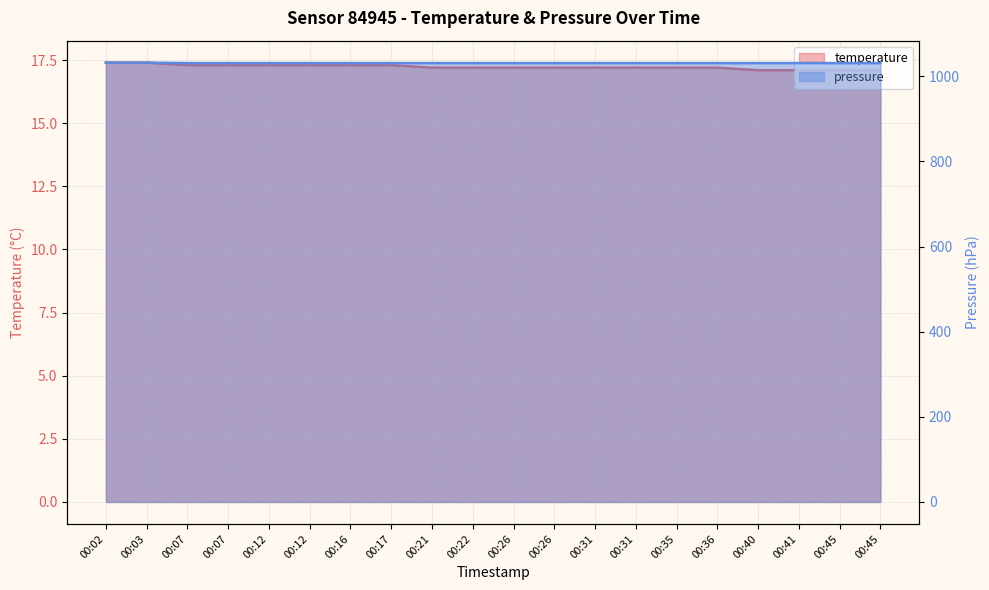

The pressure series shows 1031.0 at 00:21. True or false?

True